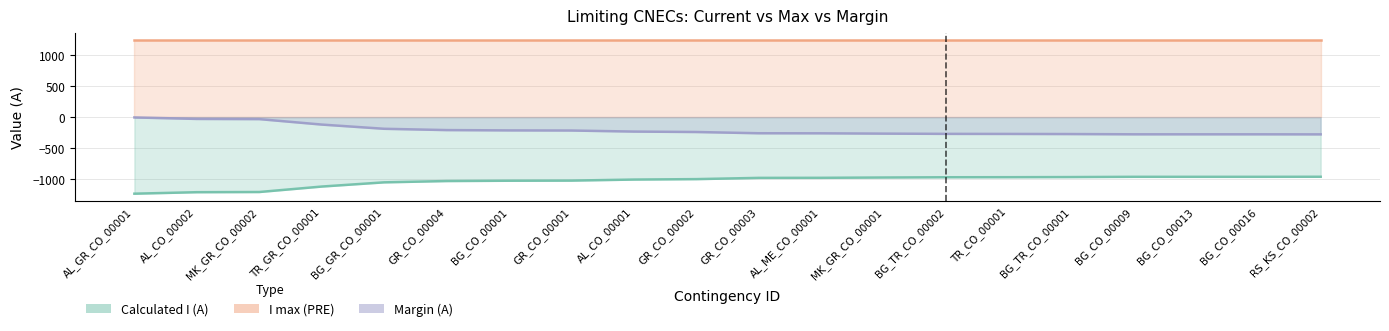

Does the chart display data point markers on the line(s)?

No